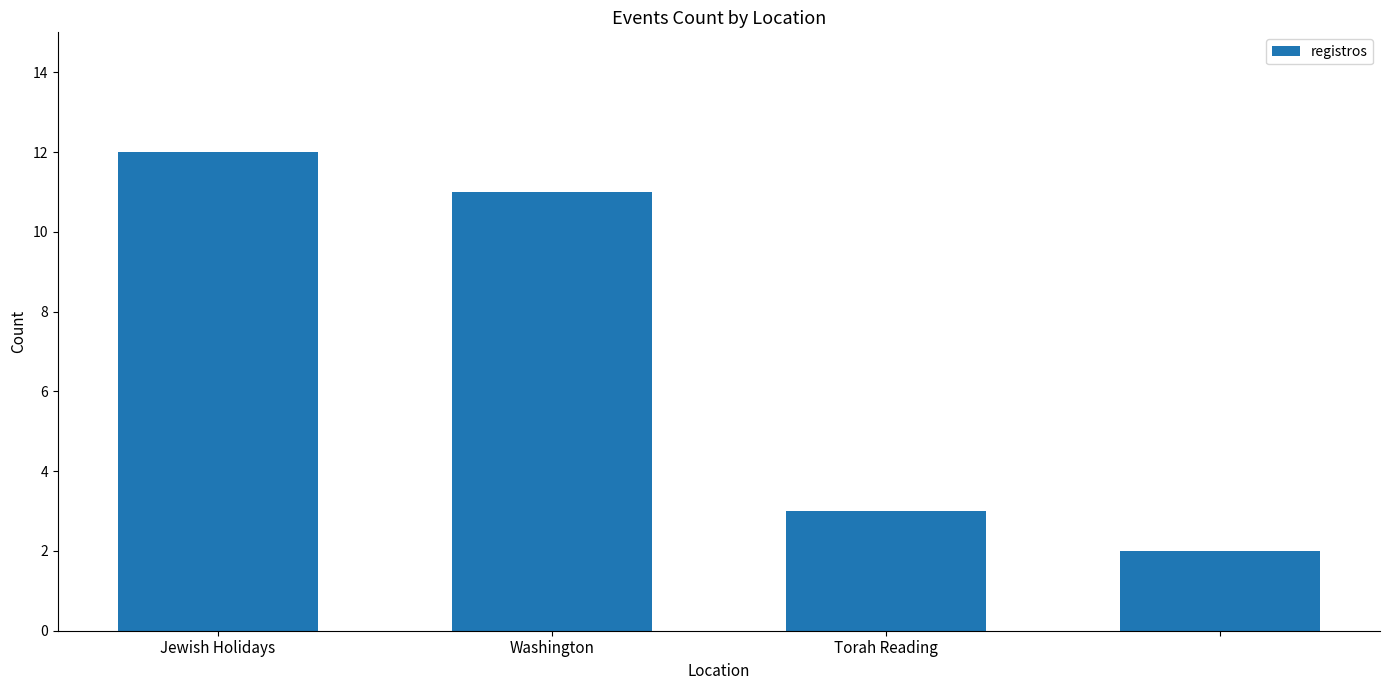

What is the value of the 1st bar from the left?

12